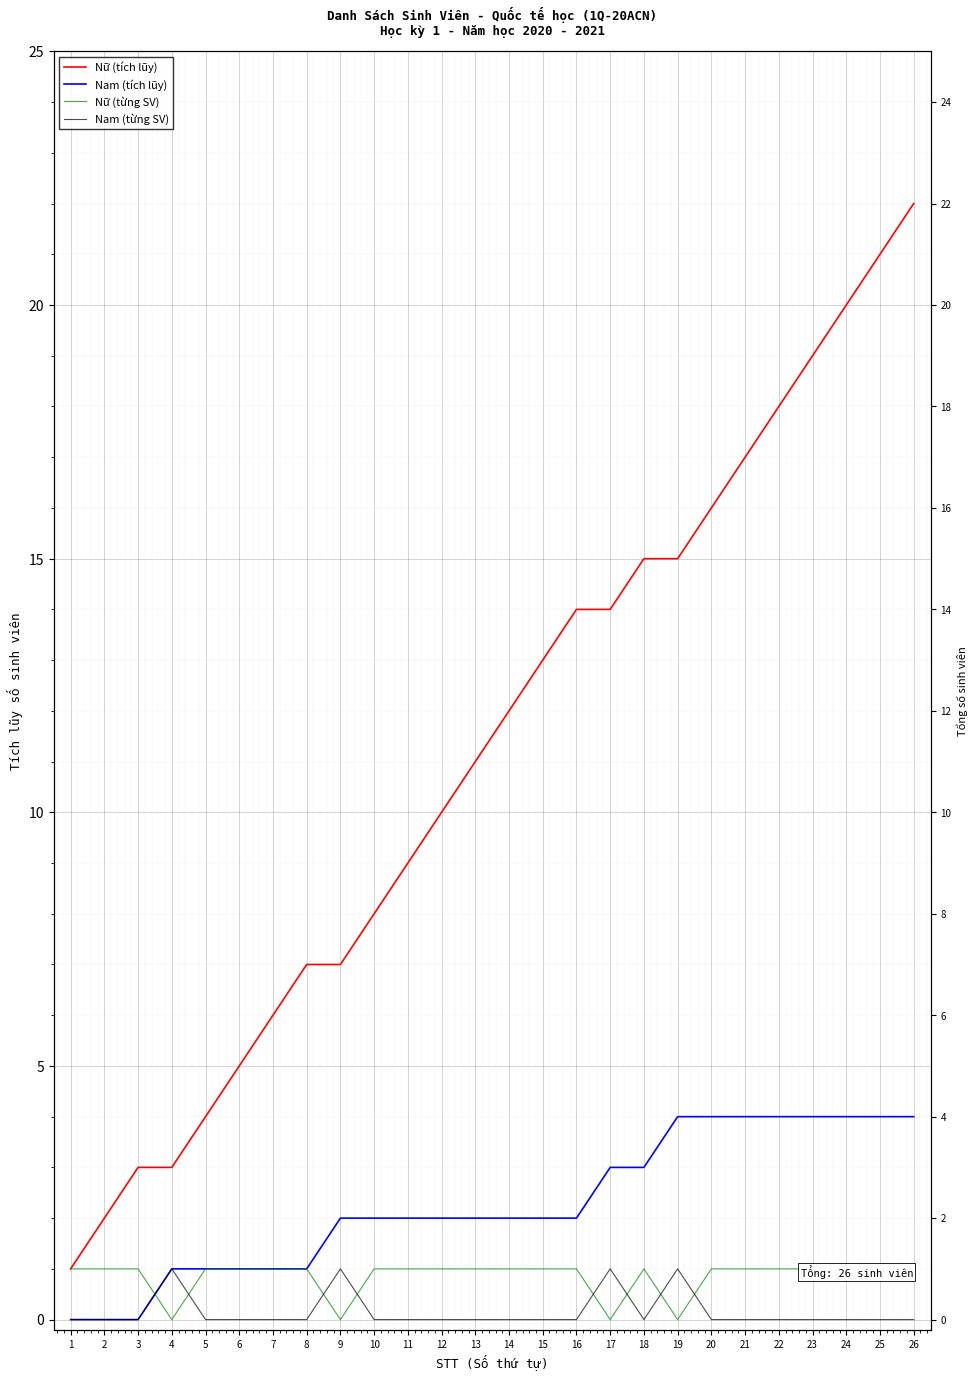

Between 15 and 17, which series saw the biggest shift?

Nữ (tích lũy)